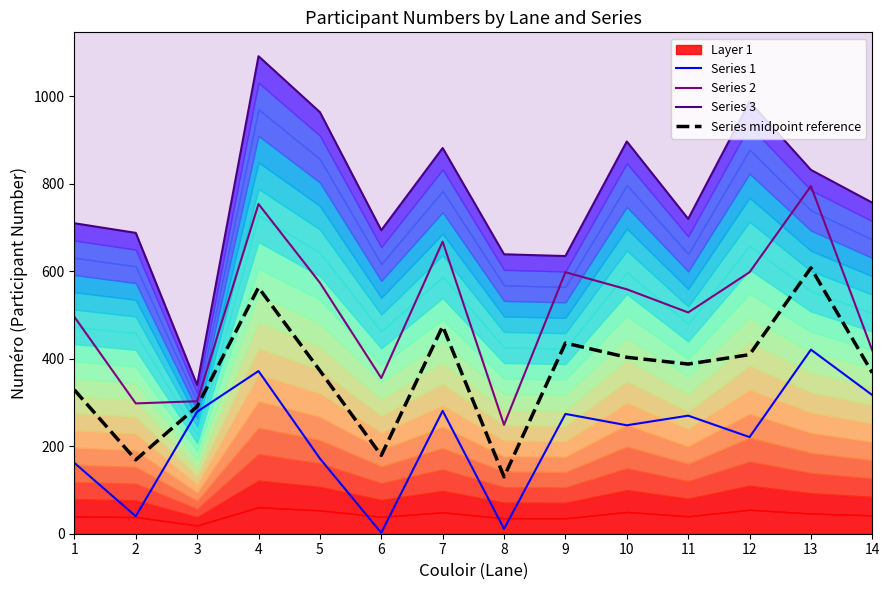

Which category has the lowest value in the Series 3 series?

3